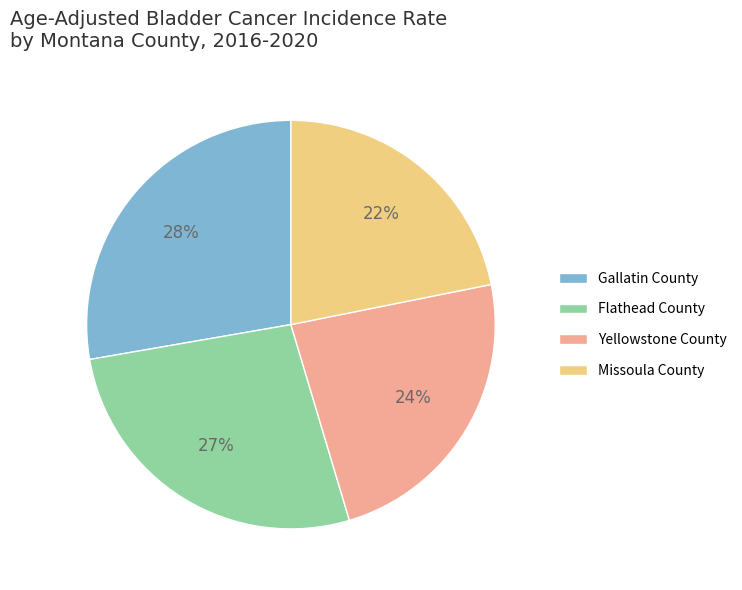

To the nearest percent, what is the difference between the largest and smallest slice percentages?

6%